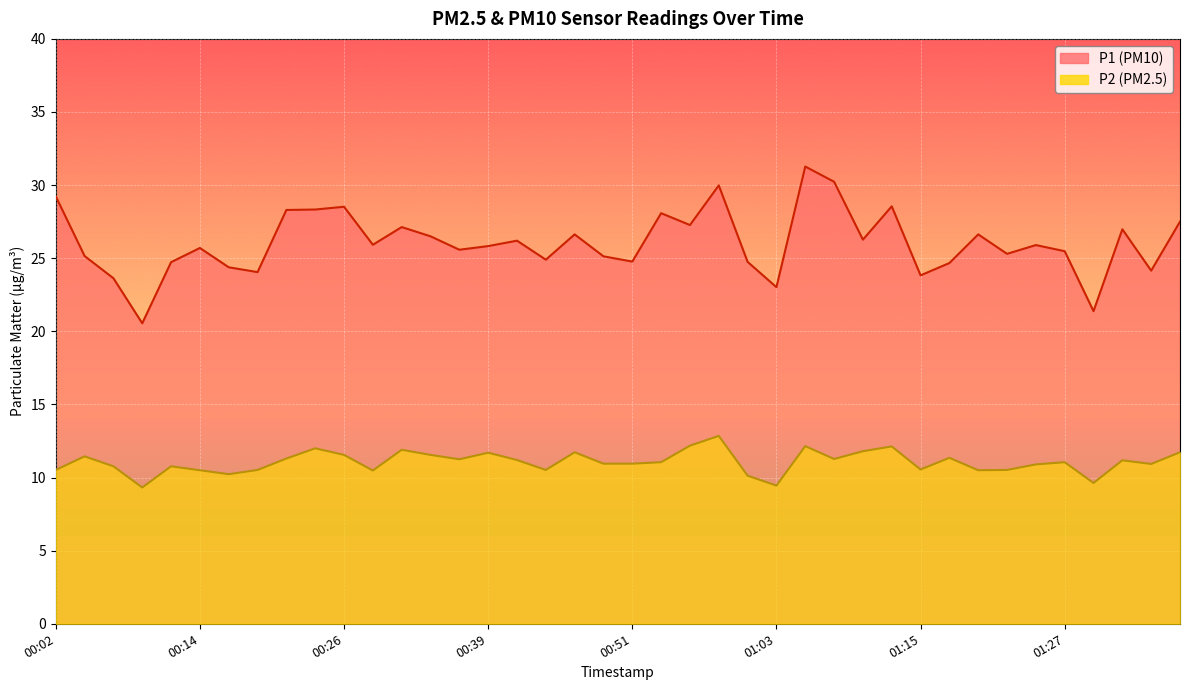

At how many categories does at least one series exceed 14?

40